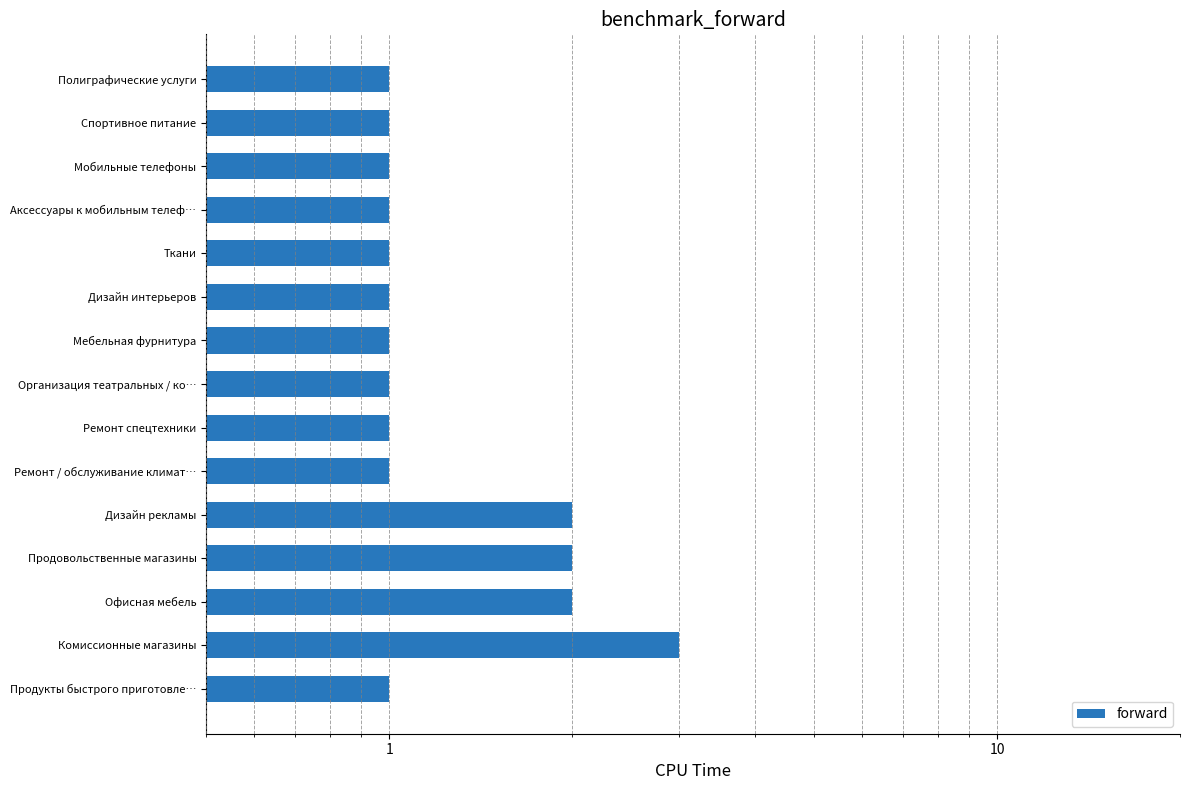

List the labels in order of value, smallest first.

0, 1000, 6, 7, 8, 9, 10, 11, 12, 13, 14, 1, 10, 100, 0